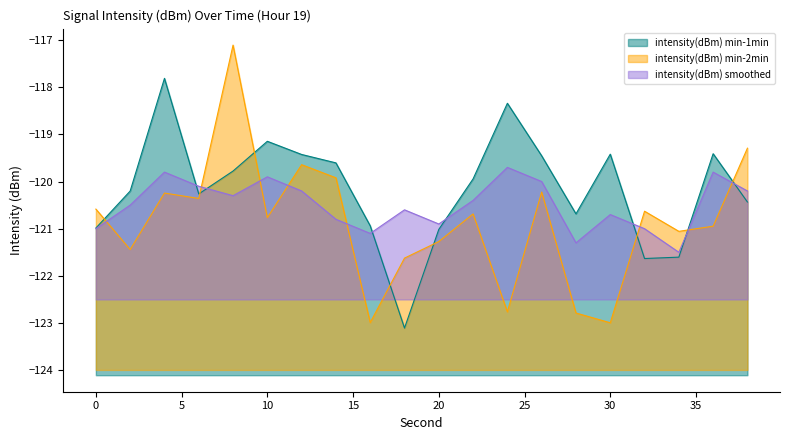

Which category has the highest value across all series?

8